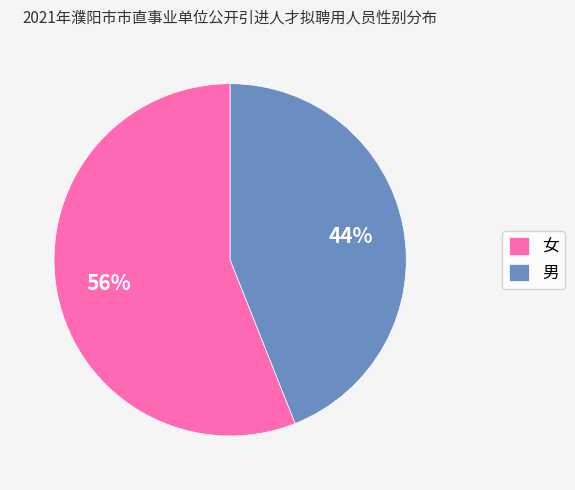

True or false: 女 accounts for 56% of the total.

True